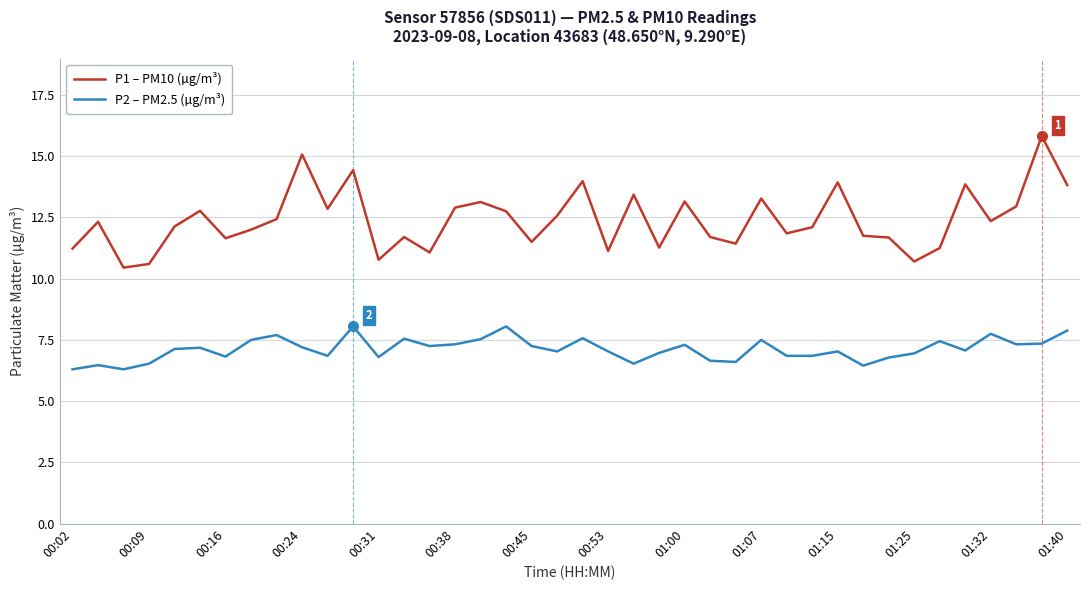

Count the number of data series in this chart.

2